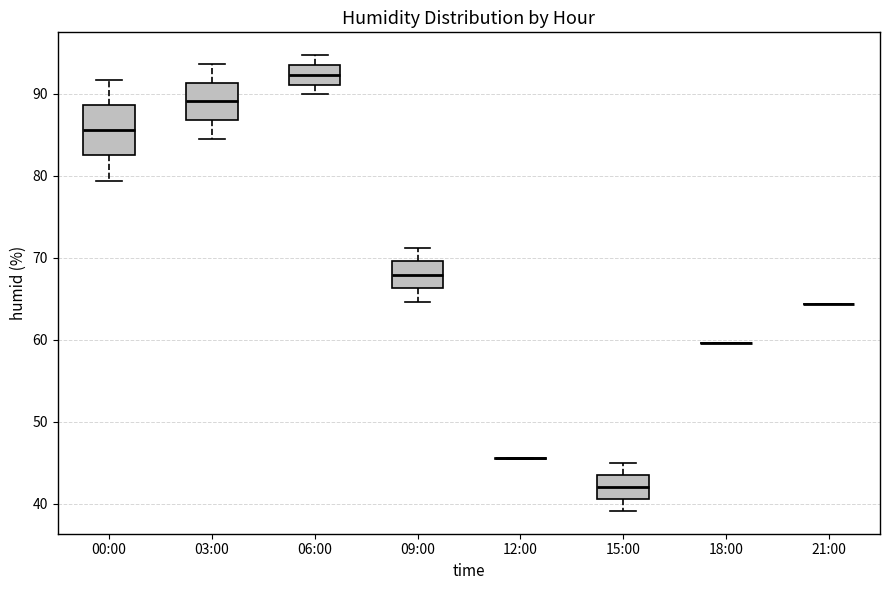

Comparing the boxes themselves (not the whiskers), which one is the tallest?

00:00